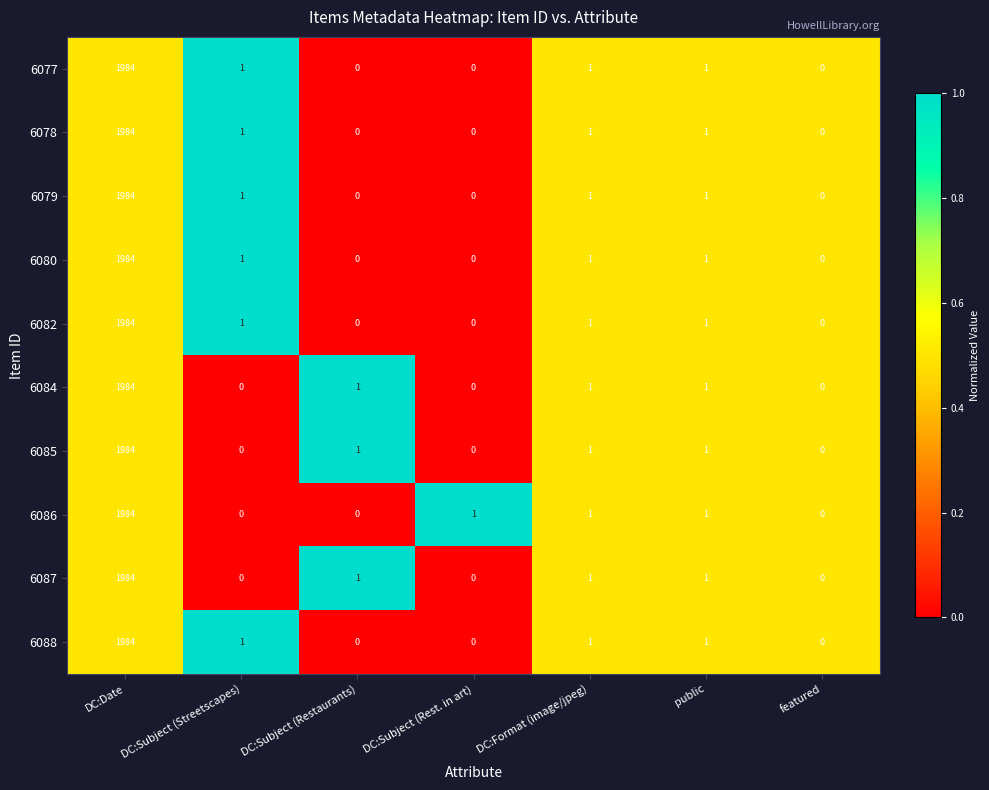

The 6086 series shows 0 at DC:Subject (Streetscapes). True or false?

True